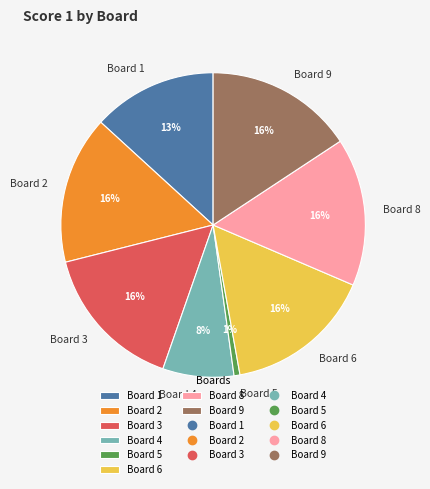

Is there any slice that represents more than half of the pie?

No